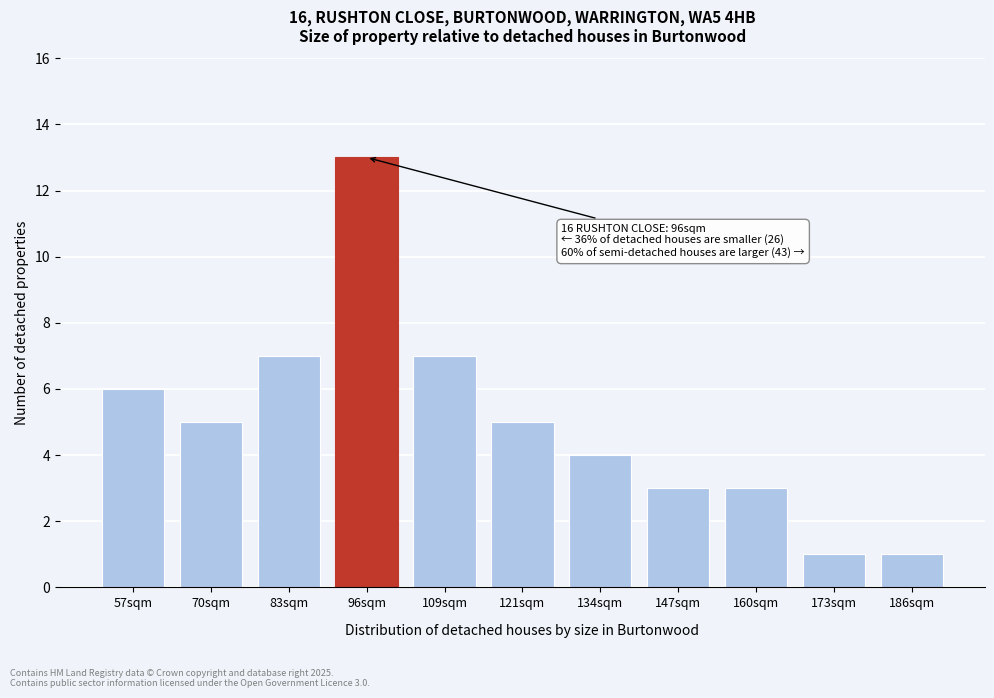

Reading left to right, what are all the values shown in this chart?

6	5	7	13	7	5	4	3	3	1	1